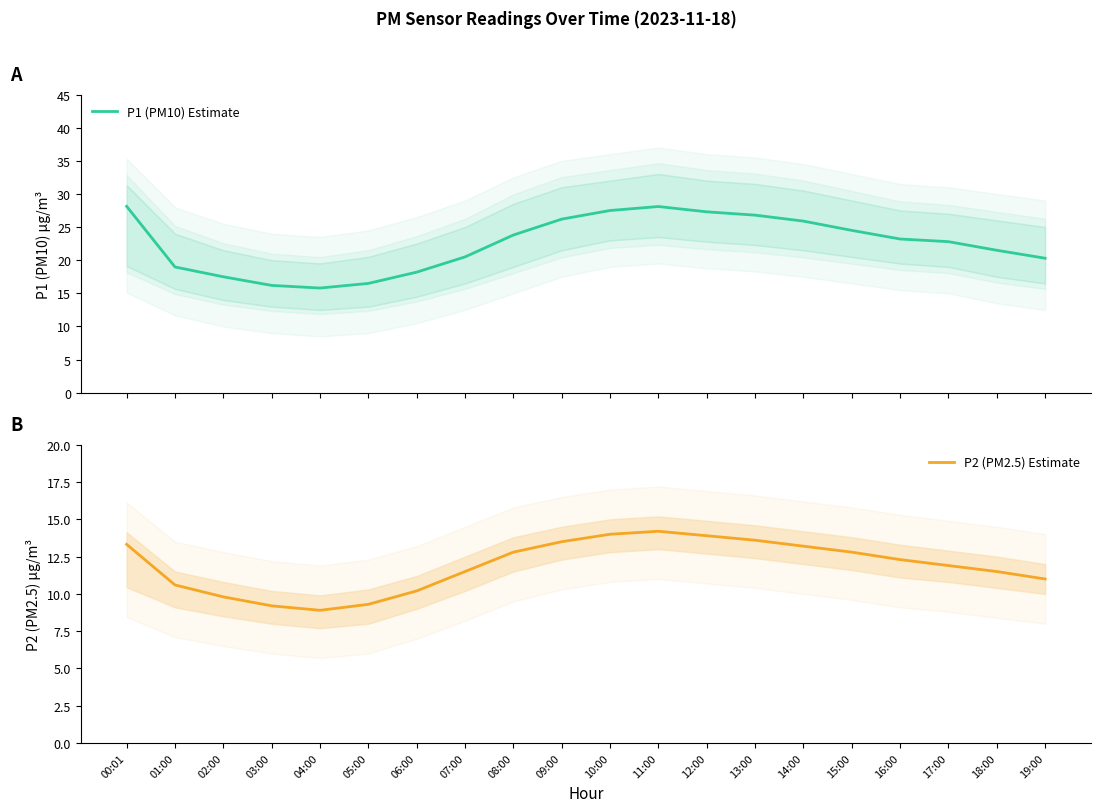

Where is the first local maximum for P1 (PM10) Estimate?

11:00